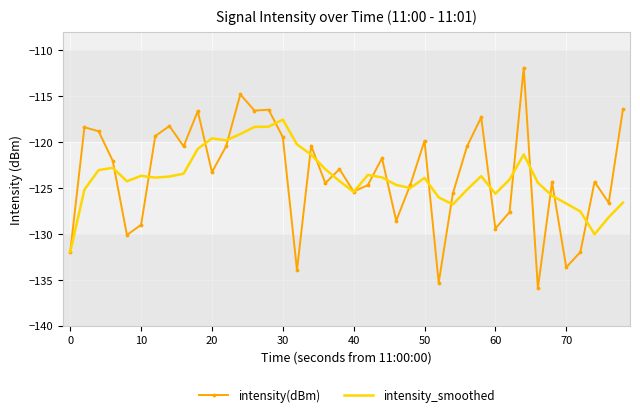

What is the maximum value shown in the chart?

-111.9